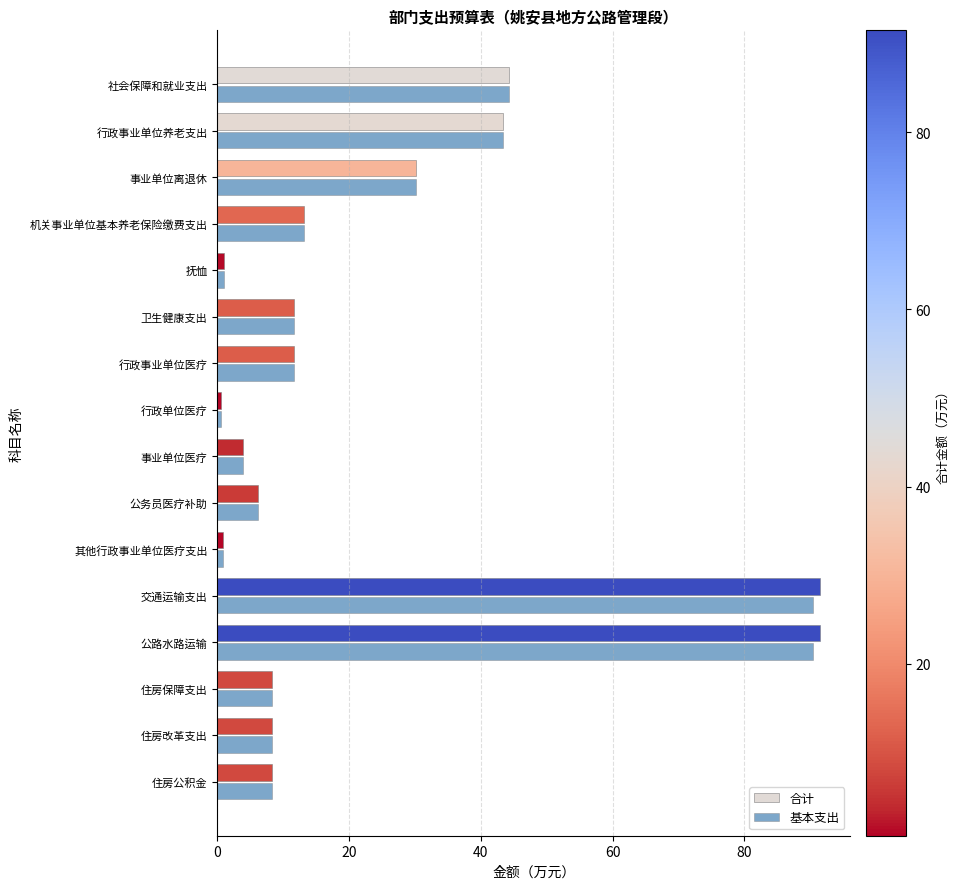

What is the total value across all series at 公路水路运输?

181.9